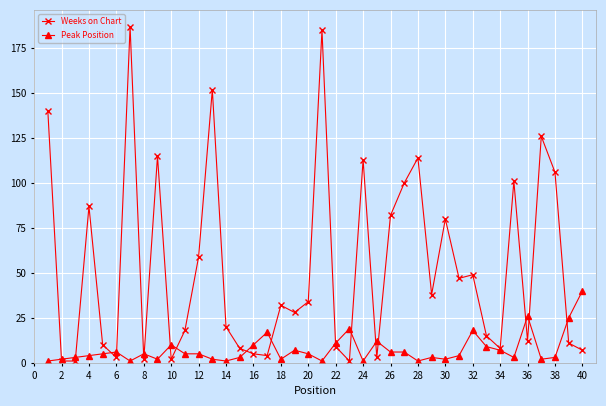

What is the highest value of the Peak Position series?

40